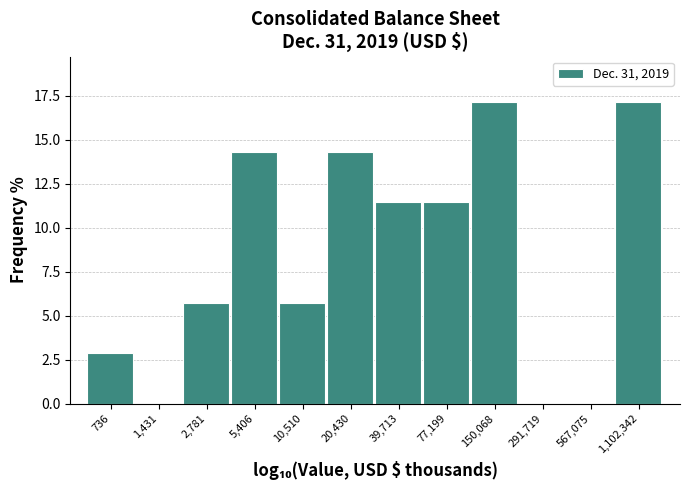

Reading left to right, transcribe all the data shown in this chart.

736=2.9	1,431=0.0	2,781=5.7	5,406=14.3	10,510=5.7	20,430=14.3	39,713=11.4	77,199=11.4	150,068=17.1	291,719=0.0	567,075=0.0	1,102,342=17.1